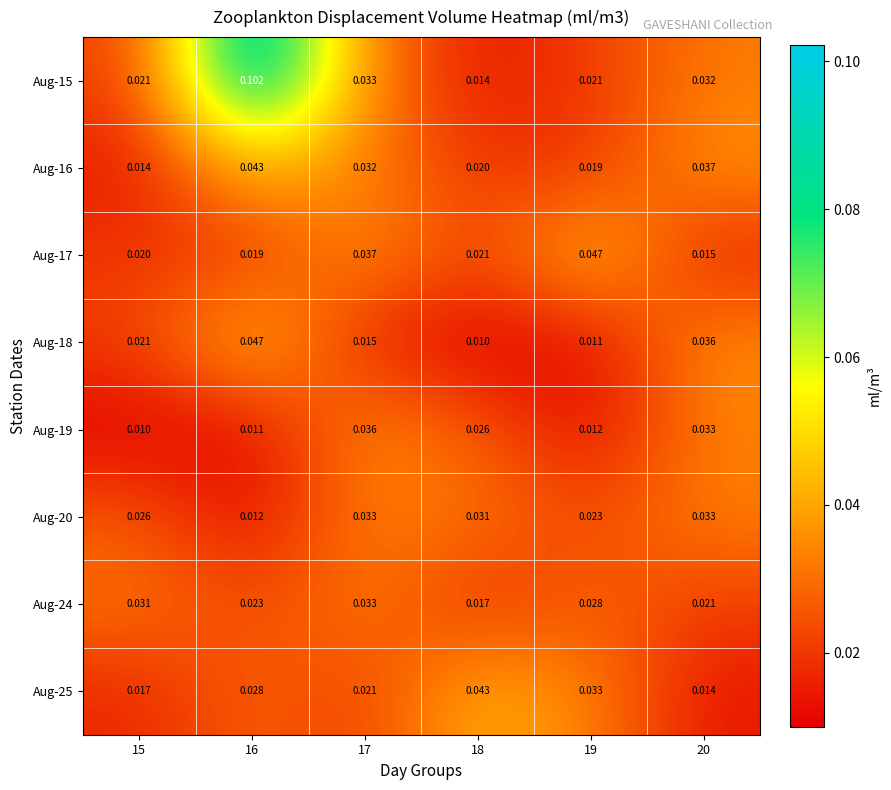

Which series has the widest spread of values?

Aug-15